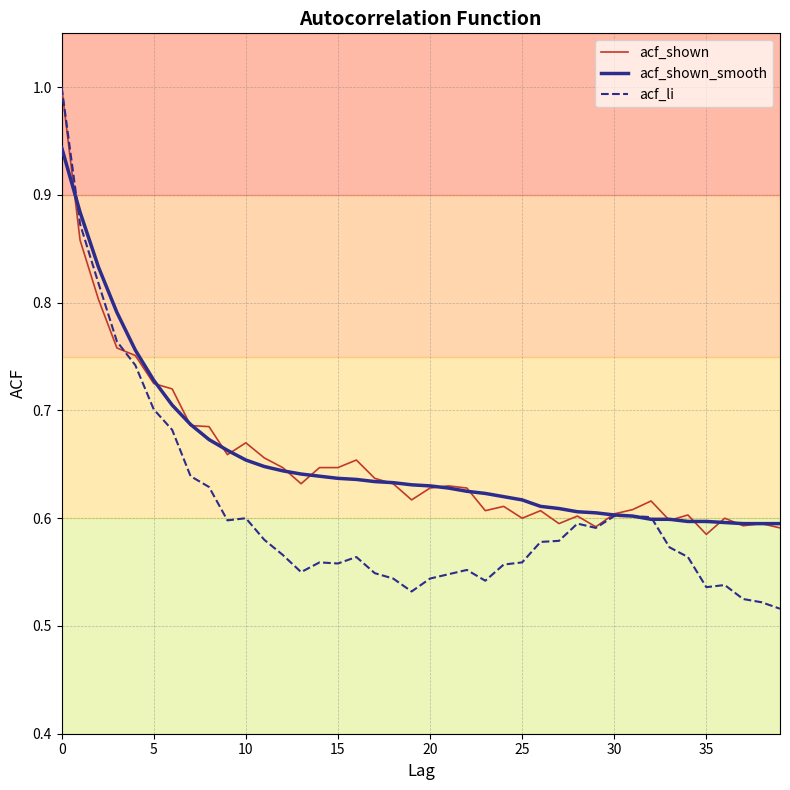

What is the spread (max minus min) of values at 17?

0.1